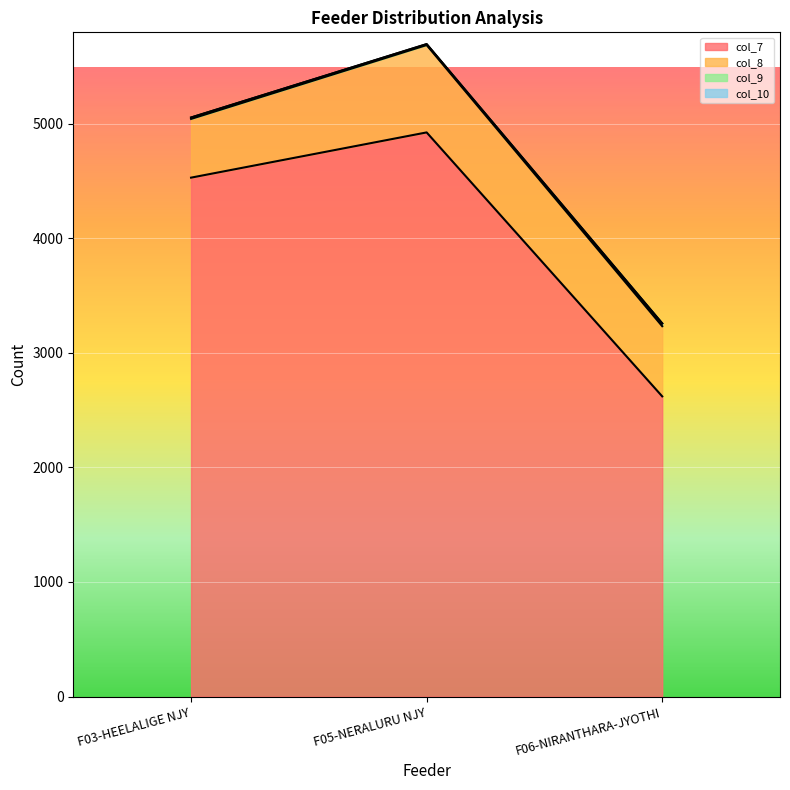

What is the difference between the col_7 values at F03-HEELALIGE NJY and F05-NERALURU NJY?

395